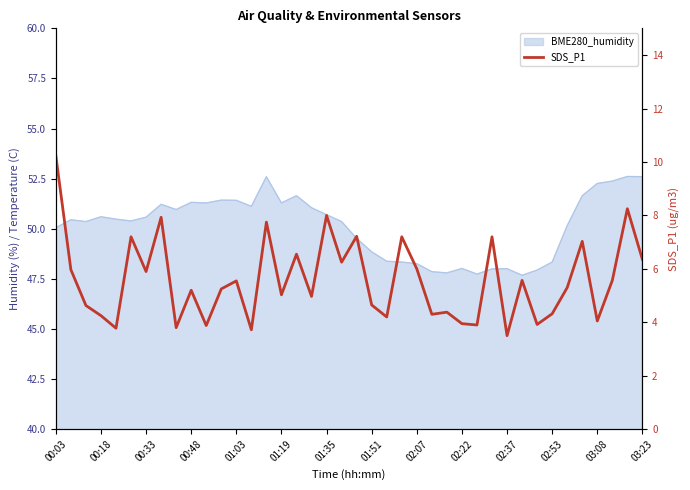

How many data points are above 5?

23